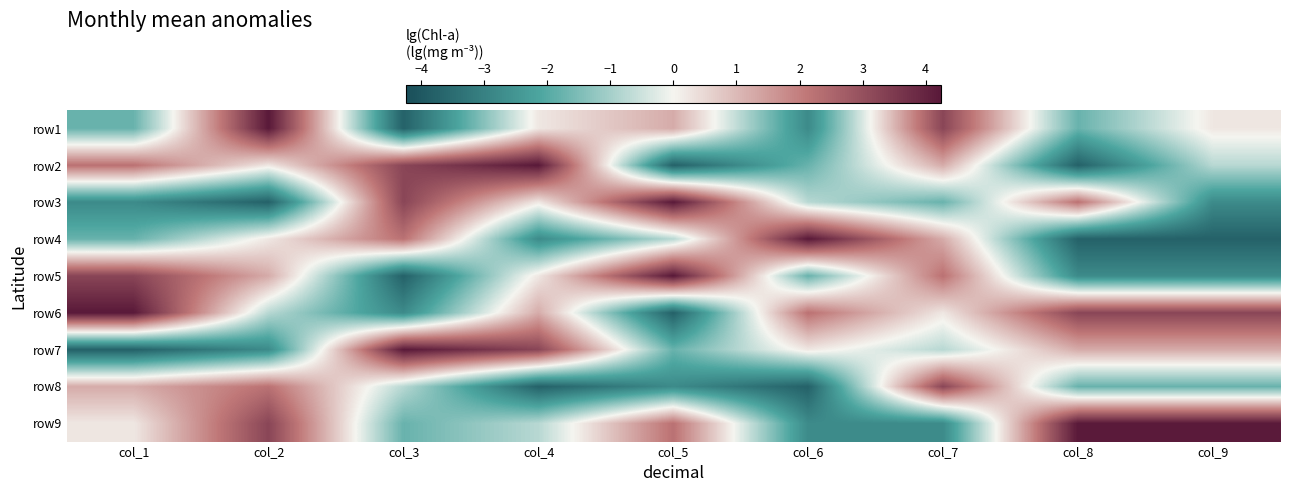

List the series in order of their peak value, lowest first.

row8, row1, row2, row3, row4, row5, row6, row7, row9